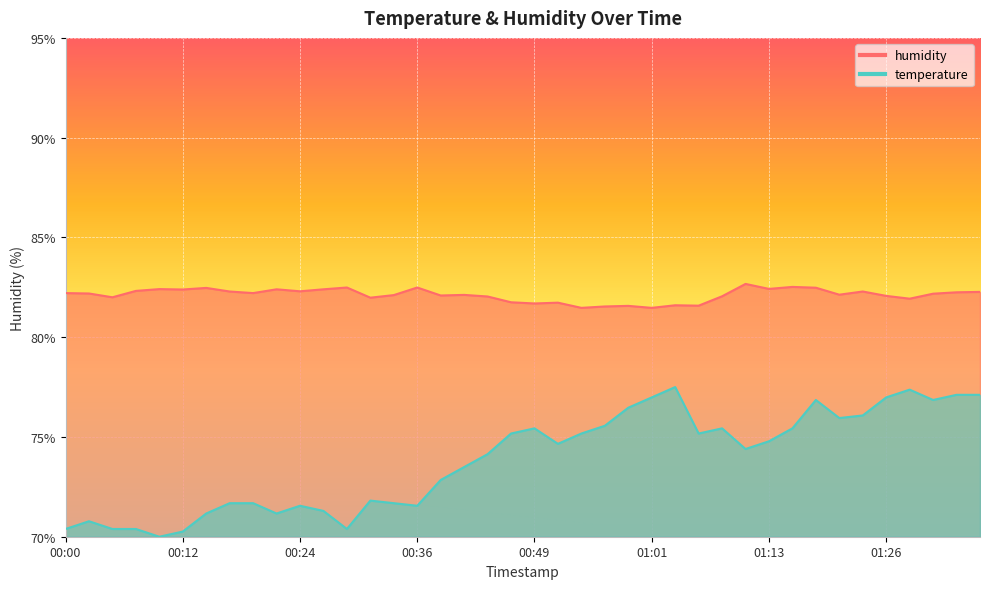

True or false: humidity has a value of 51.4 at 01:31.

False